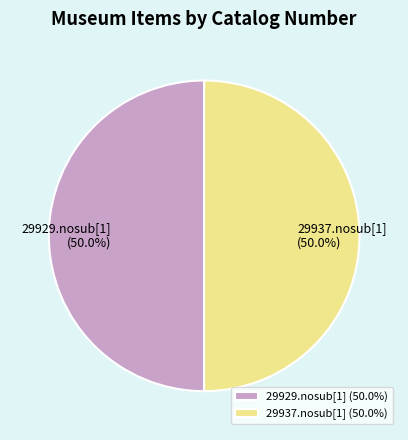

Count the number of slices in the pie.

2